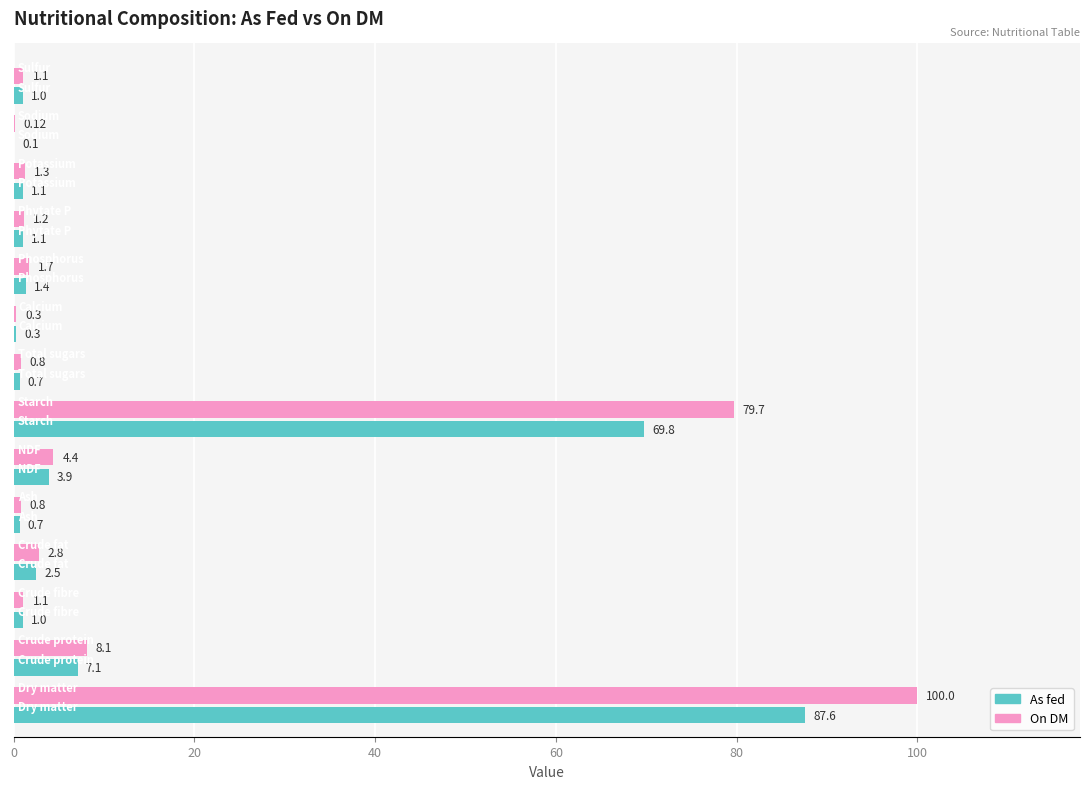

Which series has the largest total across all categories?

On DM